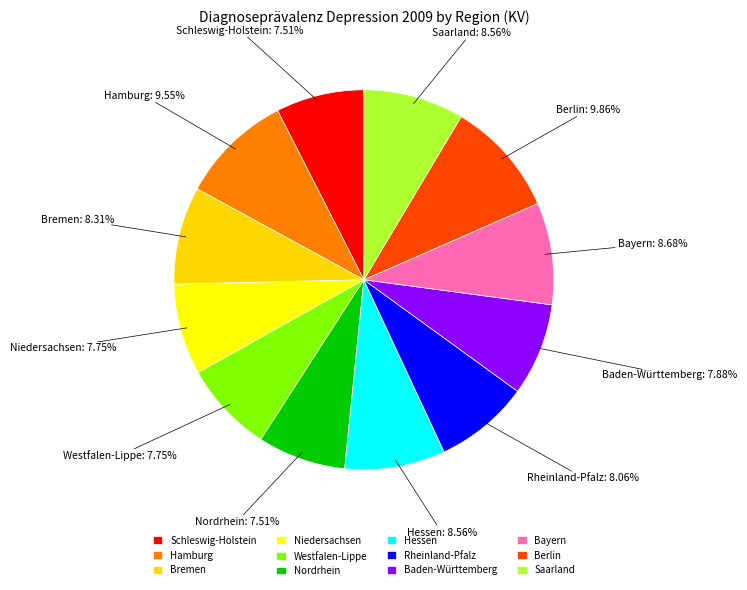

Do Saarland and Berlin together represent more than half of the pie?

No